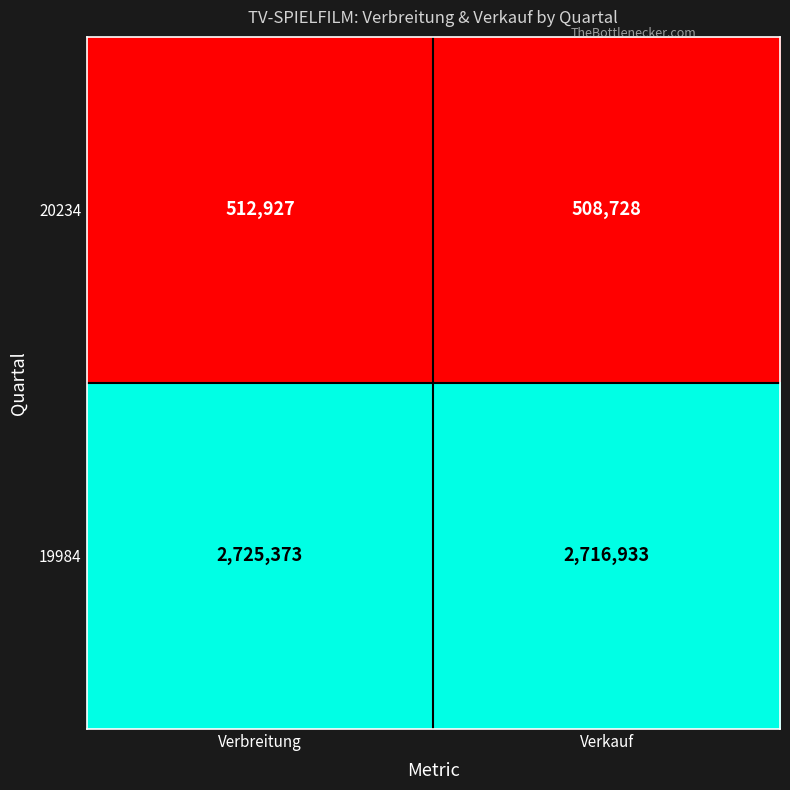

What is the difference between the 20234 values at Verkauf and Verbreitung?

4199